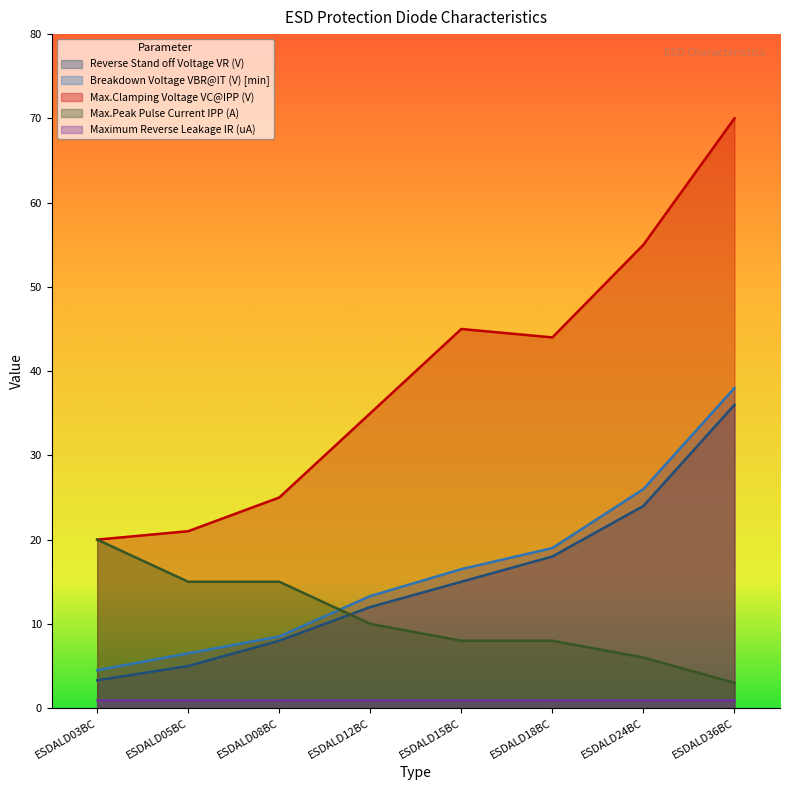

Which series changed the most between ESDALD12BC and ESDALD36BC?

Max.Clamping Voltage VC@IPP (V)